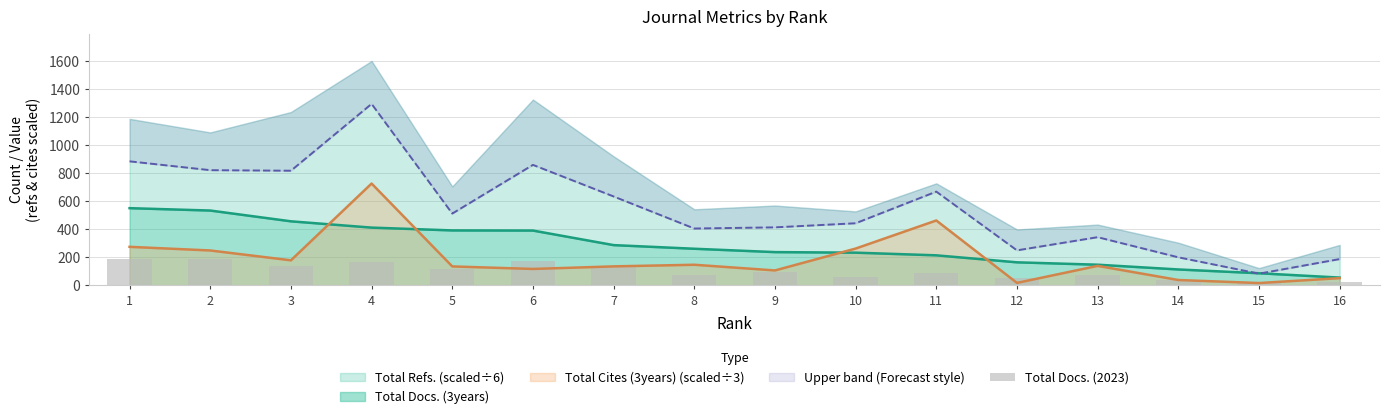

True or false: the data shows 271 at 6.

False